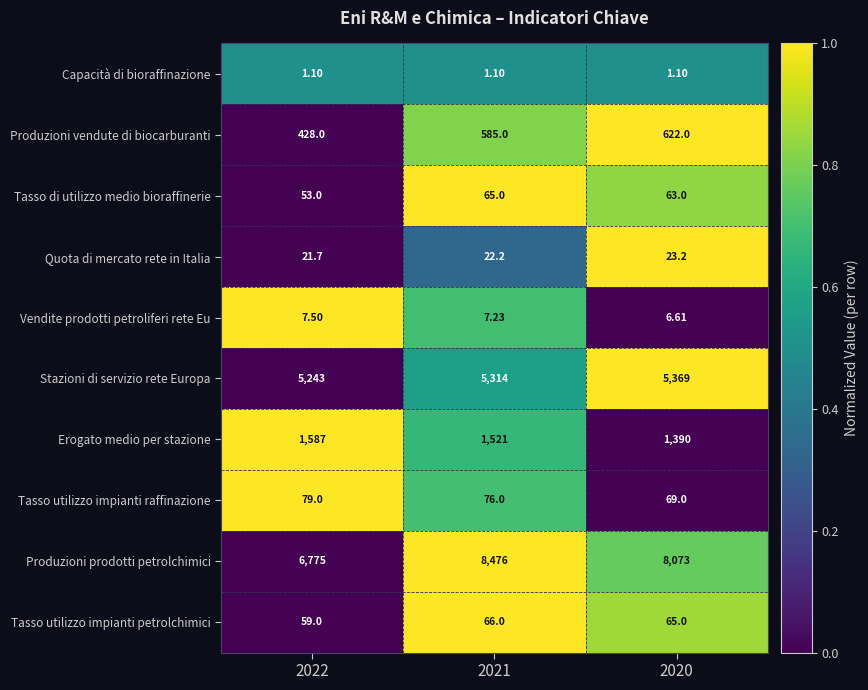

Which series has the widest spread of values?

Produzioni prodotti petrolchimici